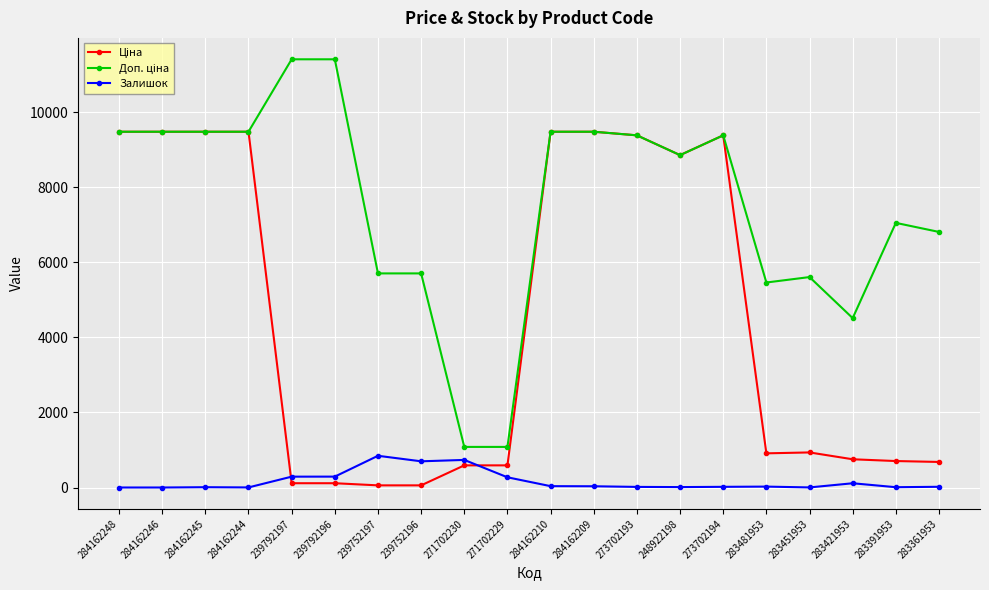

True or false: Залишок has more than 0 interior local peaks.

True